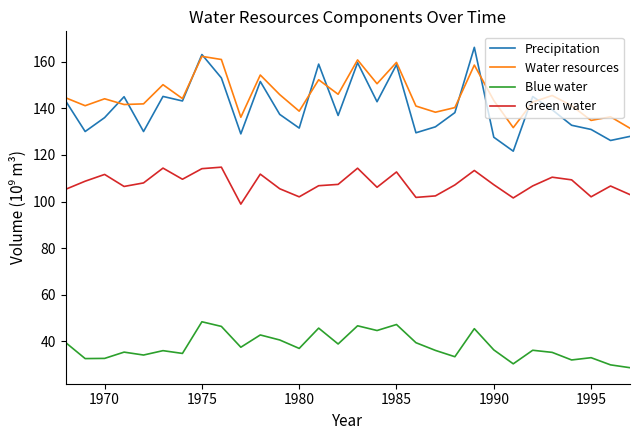

Which series has the widest spread of values?

Precipitation